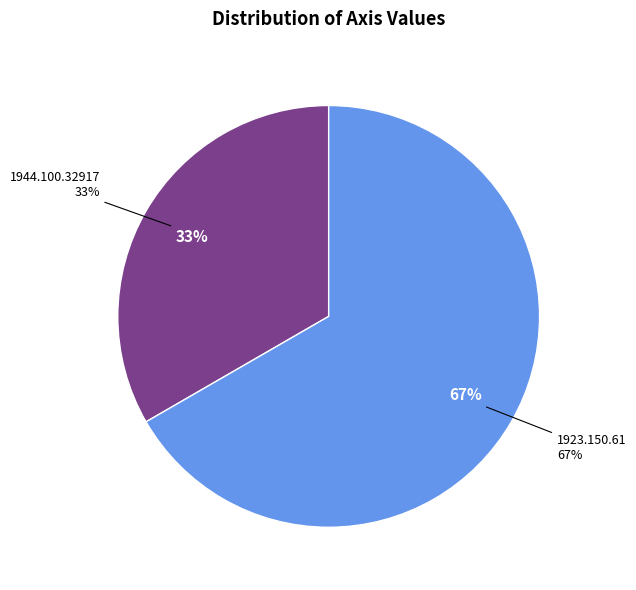

What percentage is the 1944.100.32917 slice, to the nearest percent?

33%